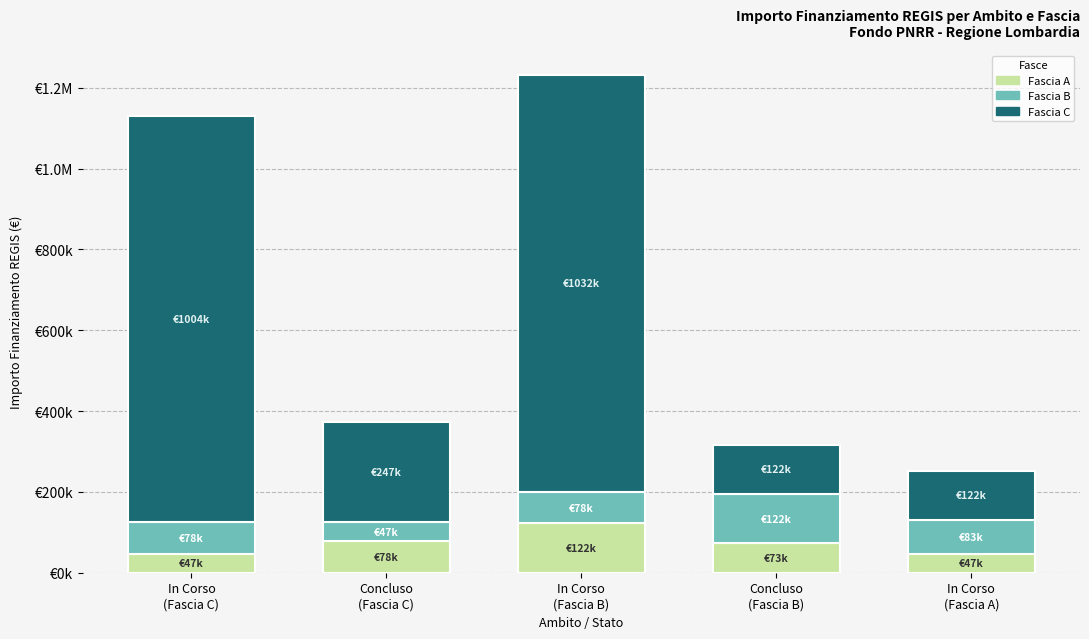

What are all the series names shown in the legend?

Fascia A, Fascia B, Fascia C